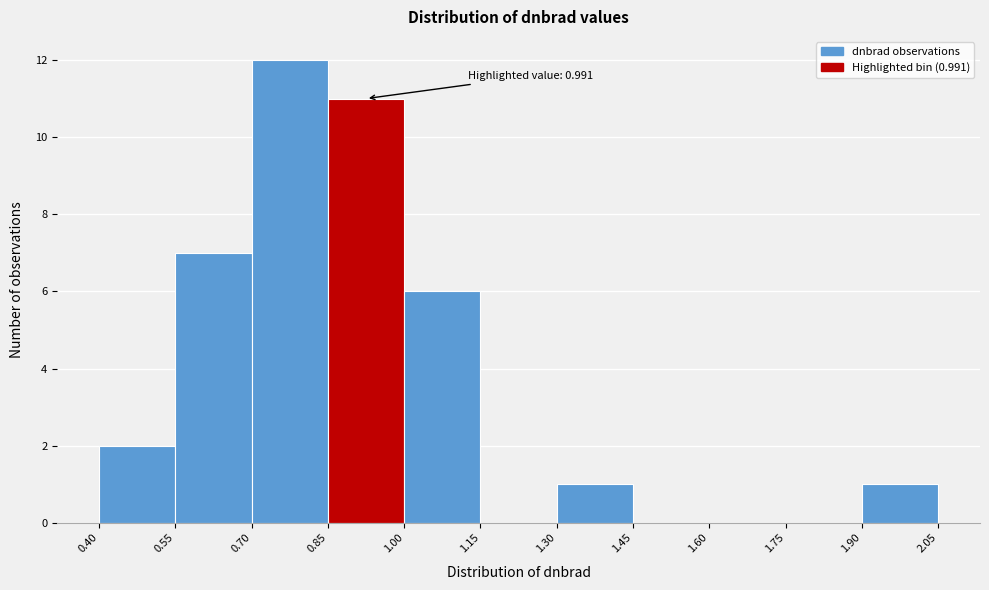

Over which range of the x-axis is the bar tallest?

0.70 to 0.85